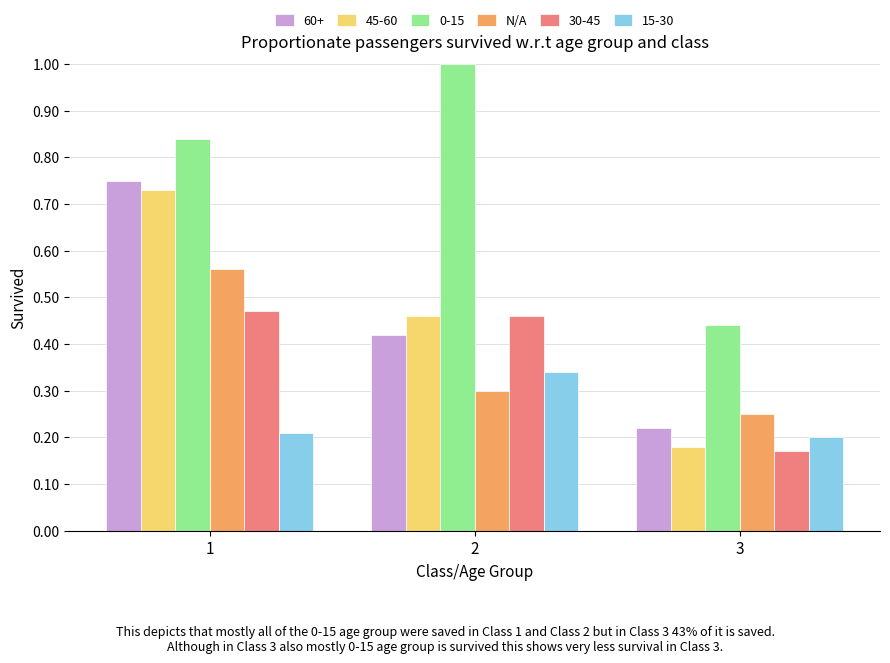

Which label corresponds to the largest value in the chart?

2